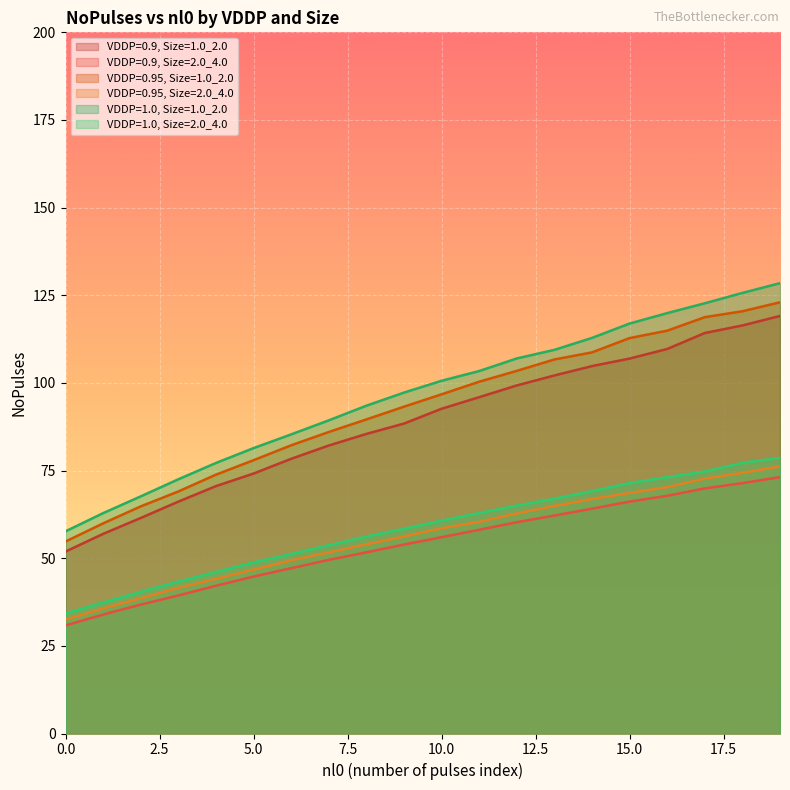

Rank the series by their maximum value, from highest to lowest.

VDDP=1.0, Size=1.0_2.0, VDDP=0.95, Size=1.0_2.0, VDDP=0.9, Size=1.0_2.0, VDDP=1.0, Size=2.0_4.0, VDDP=0.95, Size=2.0_4.0, VDDP=0.9, Size=2.0_4.0